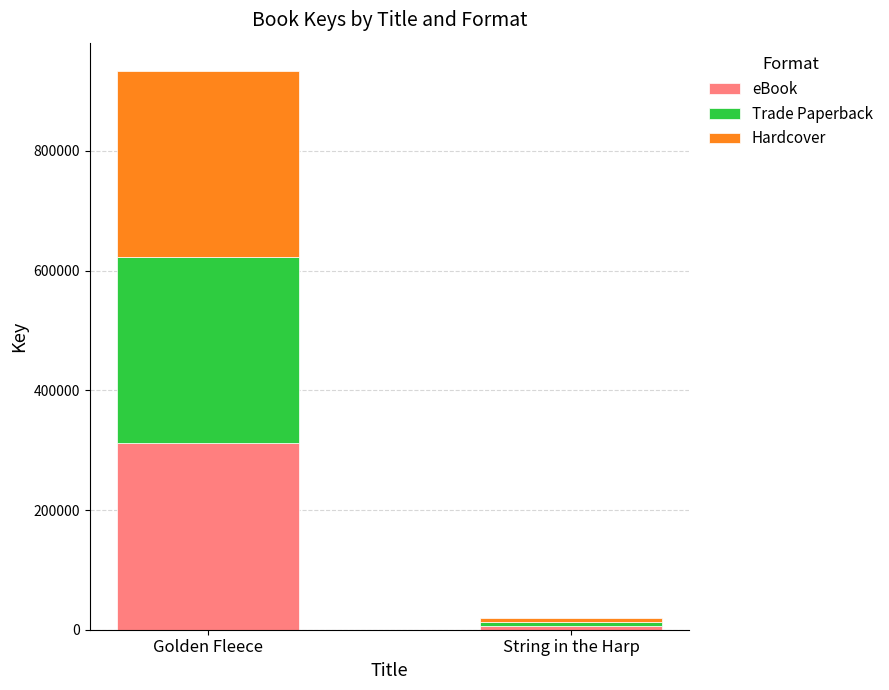

The eBook series shows 311336 at Golden Fleece. True or false?

True